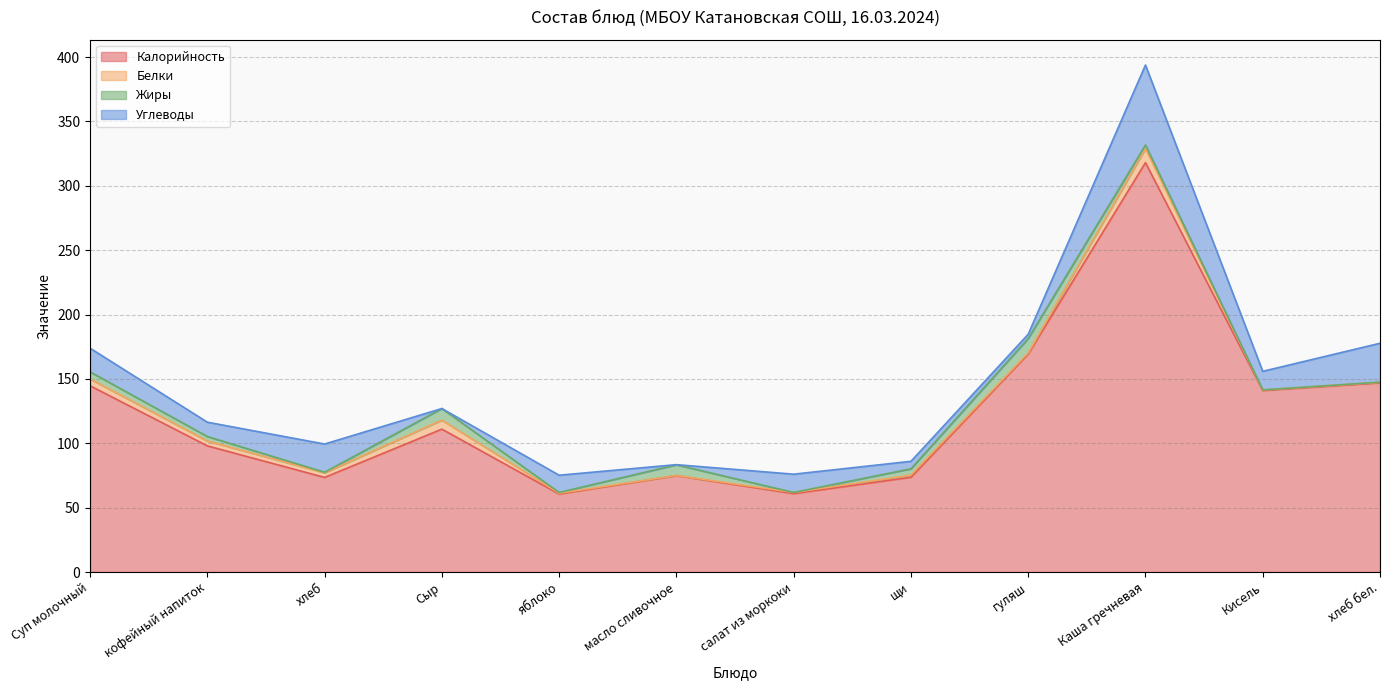

How many interior local peaks does the Углеводы series have?

4